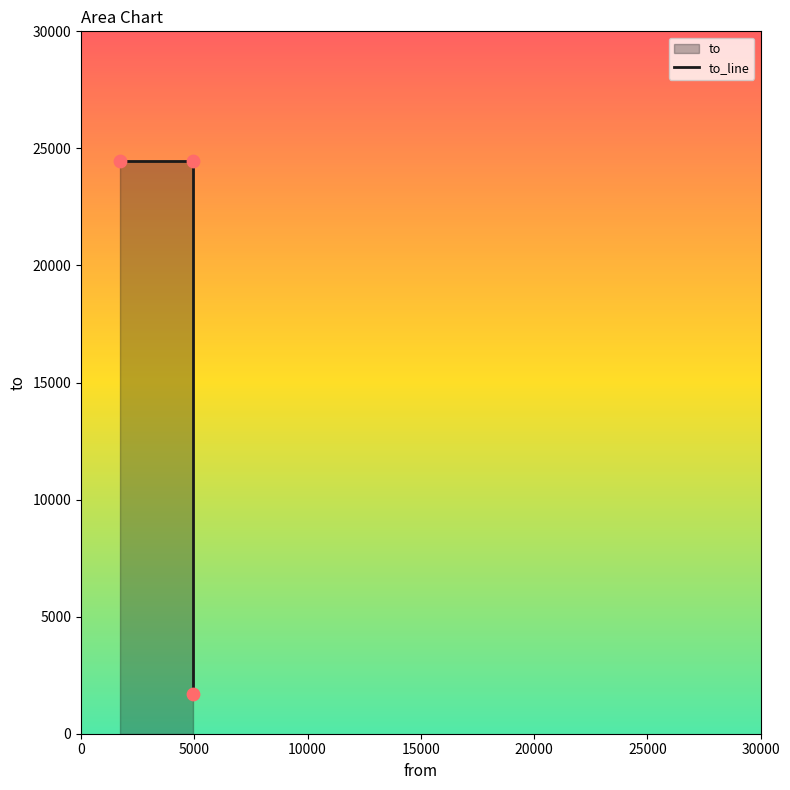

Between 10000 and 5000, which is larger?

5000